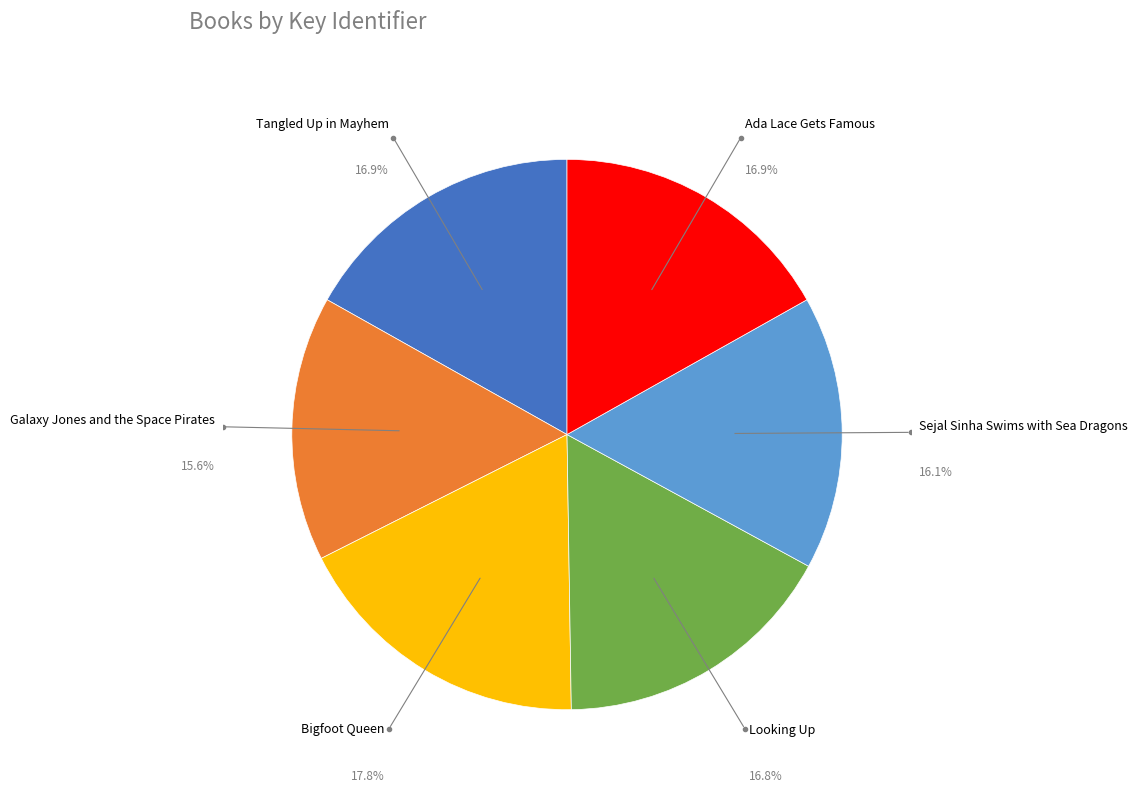

Between Looking Up and Galaxy Jones and the Space Pirates, which is larger?

Looking Up